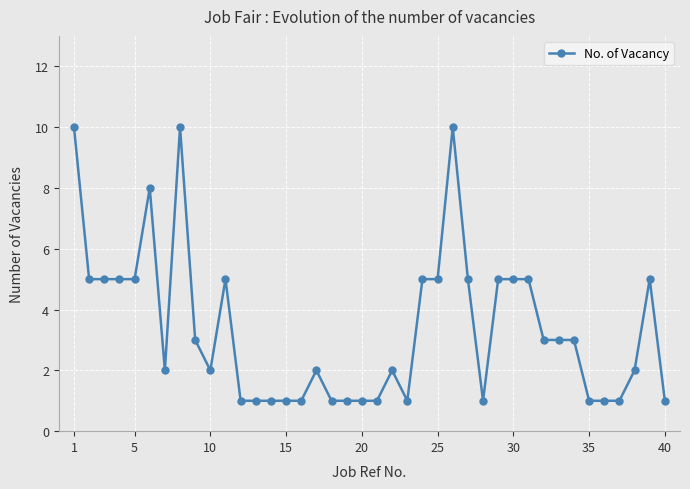

What is the greatest value displayed?

10